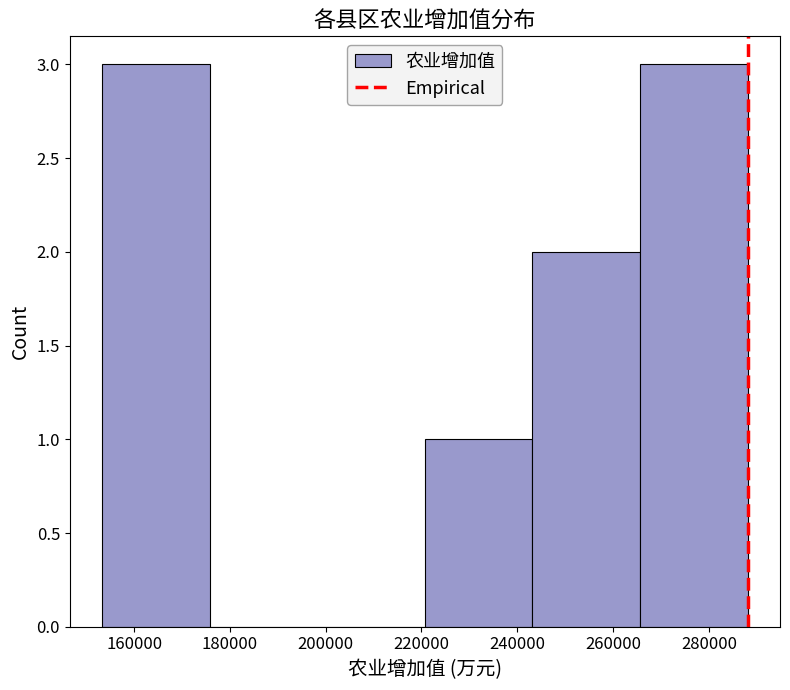

Reading left to right, list every bar in this chart as the range it spans on the x-axis followed by its height. Neither the bar edges nor the heights are printed on the chart, so give them approximately, as read against the axes.

154000 to 176000: 3
176000 to 198000: 0
198000 to 220000: 0
220000 to 244000: 1
244000 to 266000: 2
266000 to 288000: 3